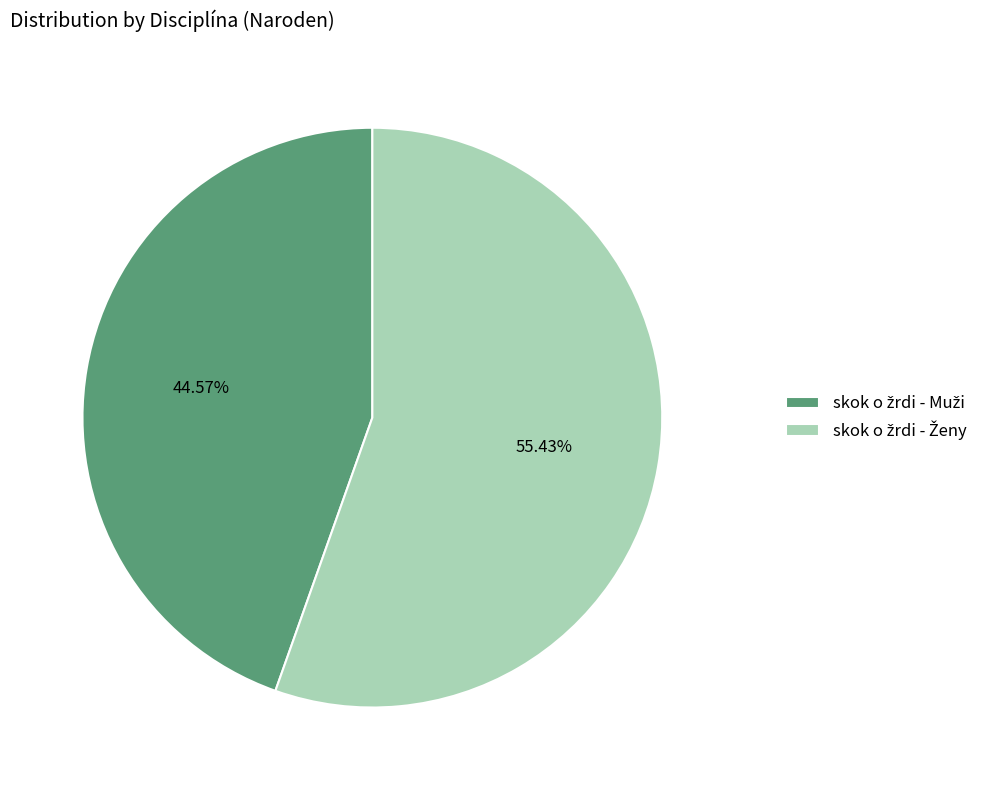

Is there any slice that represents more than half of the pie?

Yes